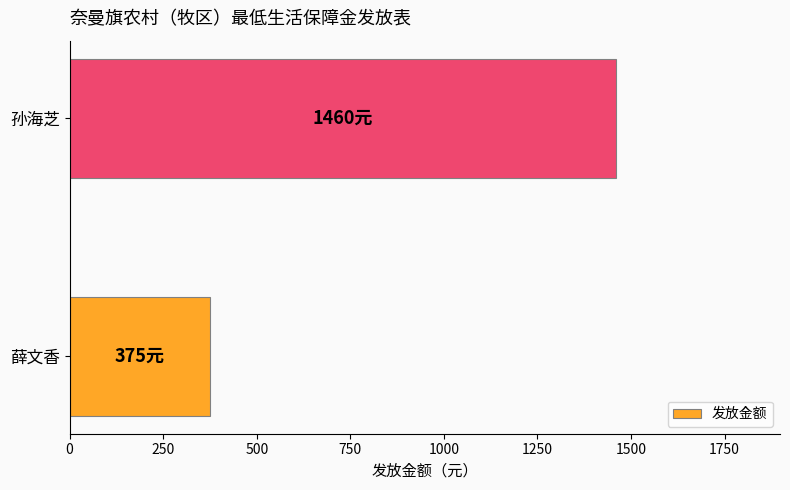

What is the average value?

918